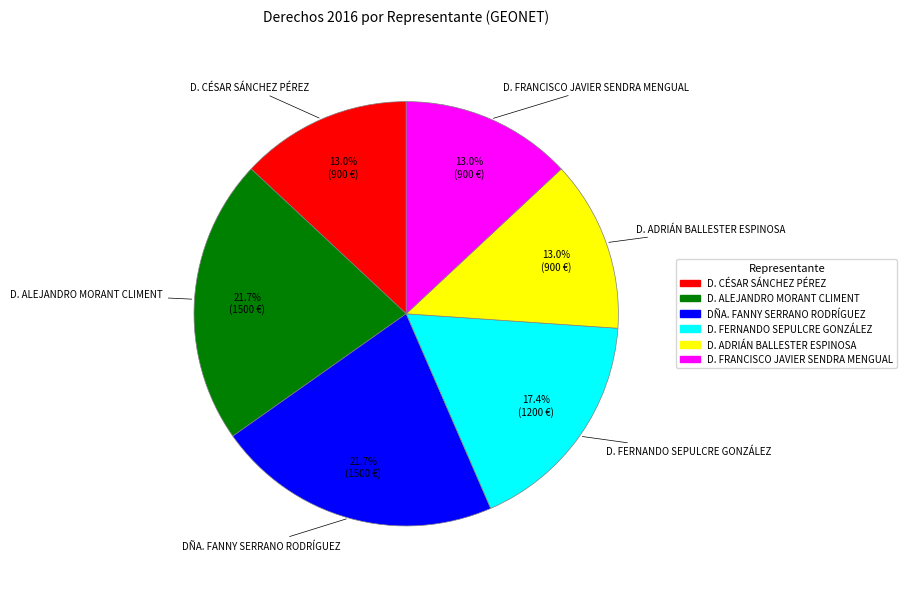

To the nearest percent, what portion does D. ADRIÁN BALLESTER ESPINOSA represent?

13%